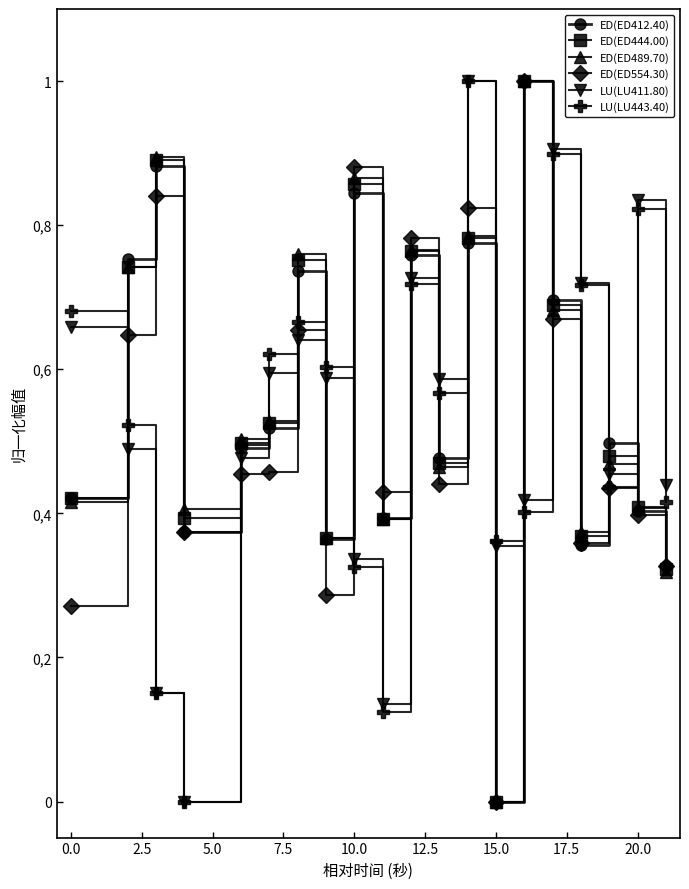

What are all the series names shown in the legend?

ED(ED412.40), ED(ED444.00), ED(ED489.70), ED(ED554.30), LU(LU411.80), LU(LU443.40)